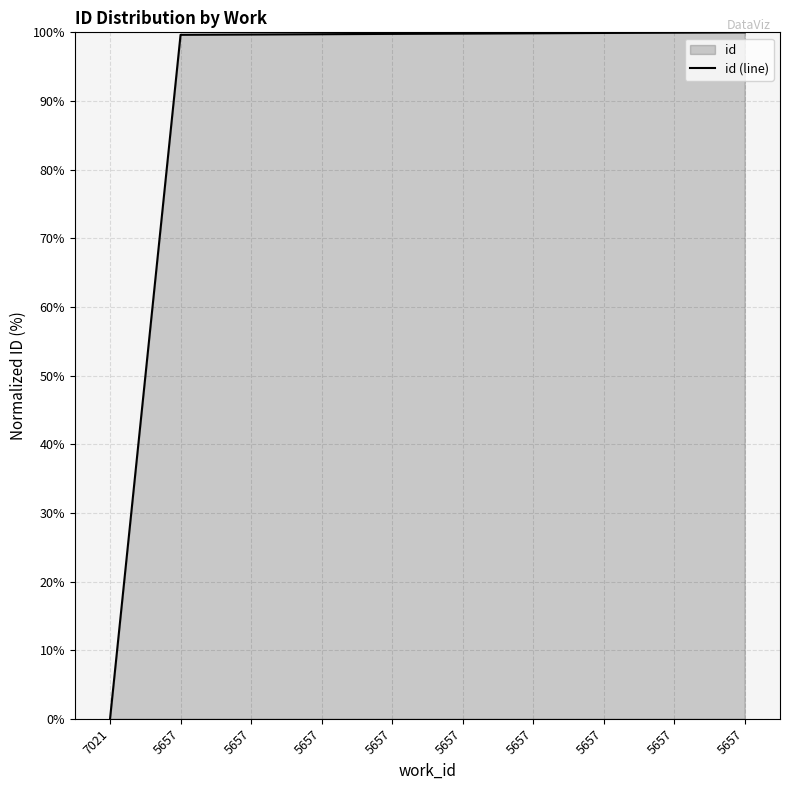

How many values are below 99?

1